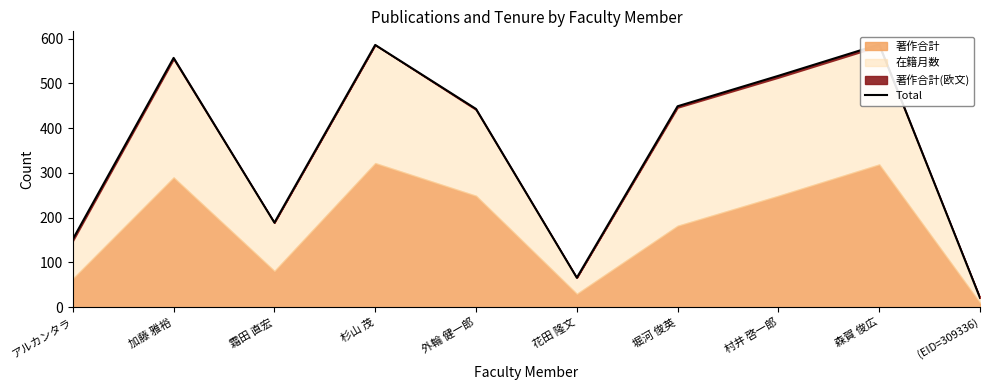

Rank the categories by value from lowest to highest.

(EID=309336), 花田 隆文, アルカンタラ, 霜田 直宏, 外輪 健一郎, 堀河 俊英, 村井 啓一郎, 加藤 雅裕, 杉山 茂, 森賀 俊広